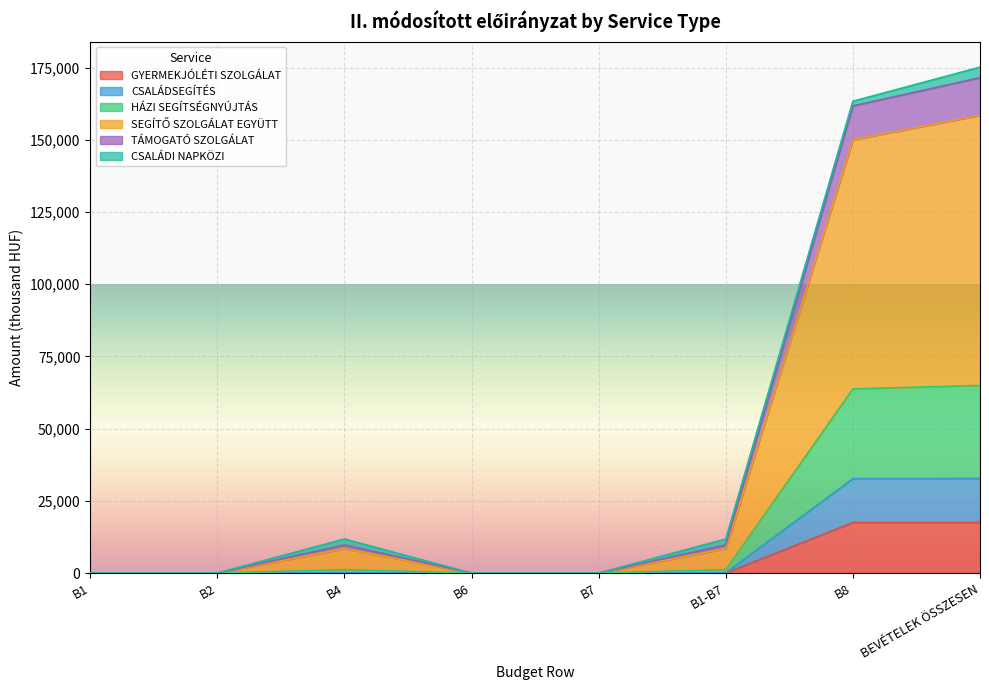

List the labels in order of HÁZI SEGÍTSÉGNYÚJTÁS value, largest first.

BEVÉTELEK ÖSSZESEN, B8, B4, B1-B7, B1, B2, B6, B7